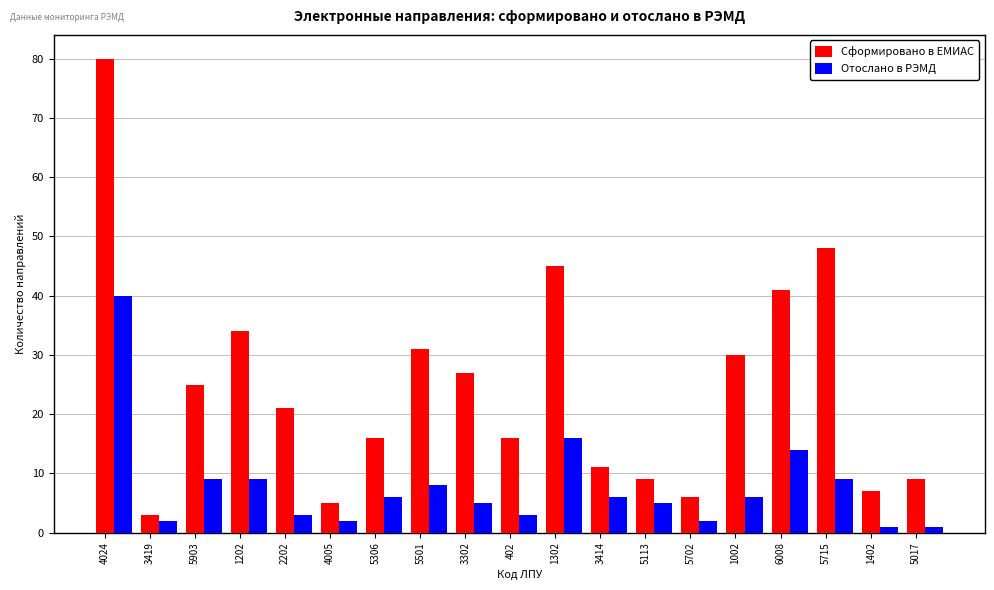

What is the difference between the maximum and minimum values in the Отослано в РЭМД series?

39